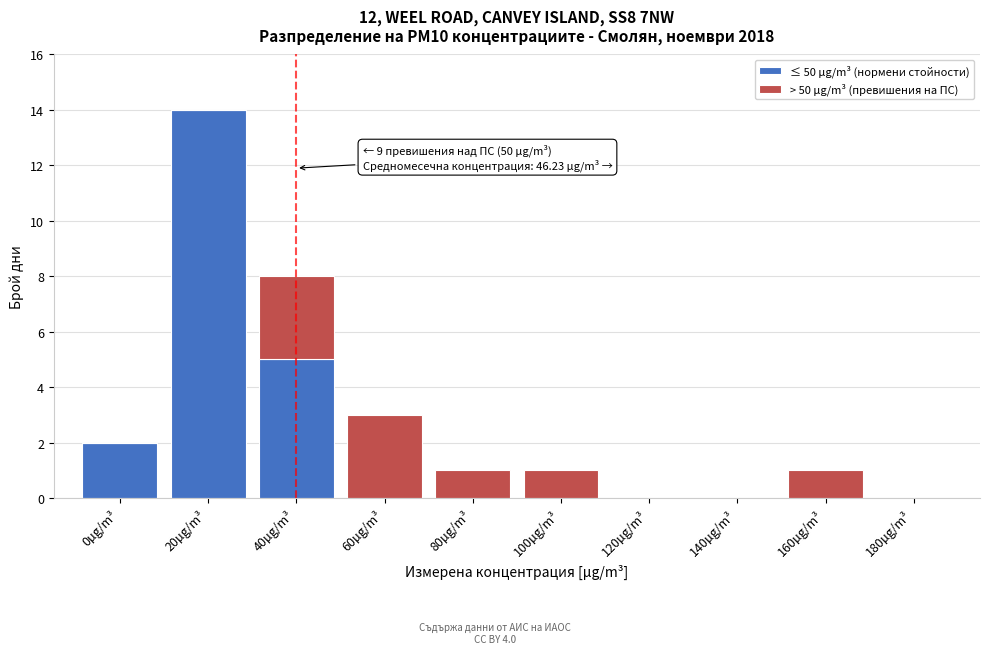

Reading right to left, list the values for the ≤ 50 µg/m³ (нормени стойности) series.

180µg/m³=0	160µg/m³=0	140µg/m³=0	120µg/m³=0	100µg/m³=0	80µg/m³=0	60µg/m³=0	40µg/m³=5	20µg/m³=14	0µg/m³=2